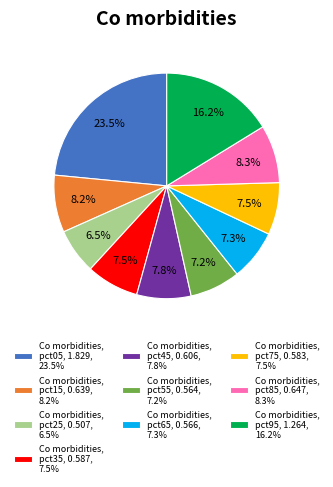

Do Co morbidities, pct85, 0.647, 8.3% and Co morbidities, pct15, 0.639, 8.2% together represent more than half of the pie?

No